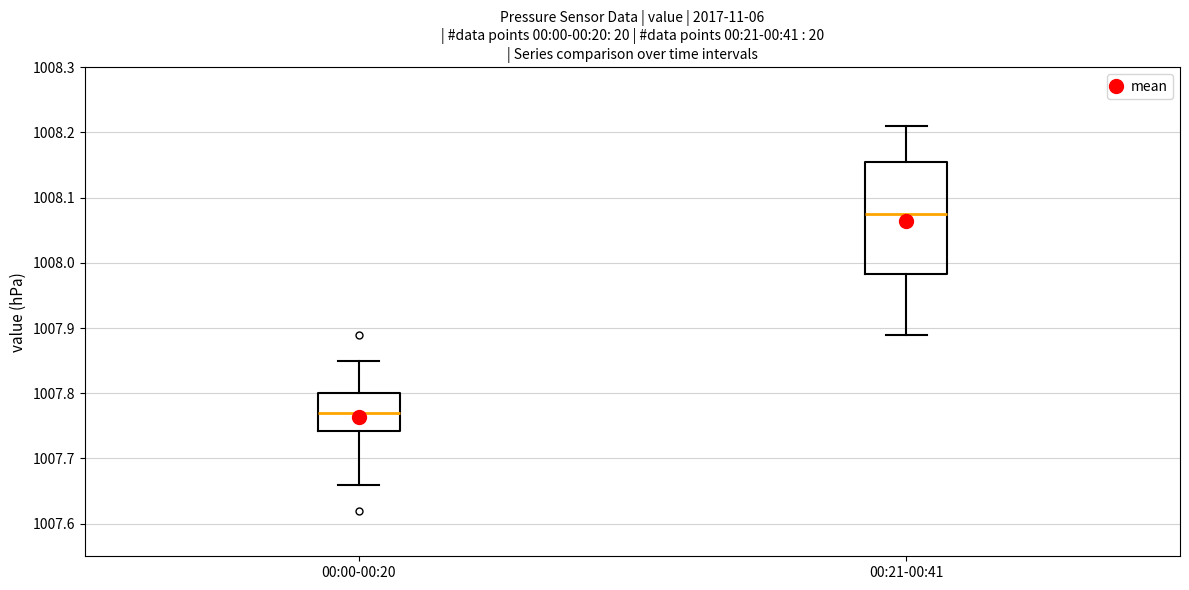

Reading left to right, transcribe this box plot: for each box, give where its median line is, the range the box spans, and where its two whiskers end, as read against the y-axis. The values are not printed on the chart, so give them approximately, as read against the axis.

00:00-00:20: median 1007.77, box 1007.74 to 1007.80, whiskers 1007.66 to 1007.85
00:21-00:41: median 1008.08, box 1007.98 to 1008.16, whiskers 1007.89 to 1008.21